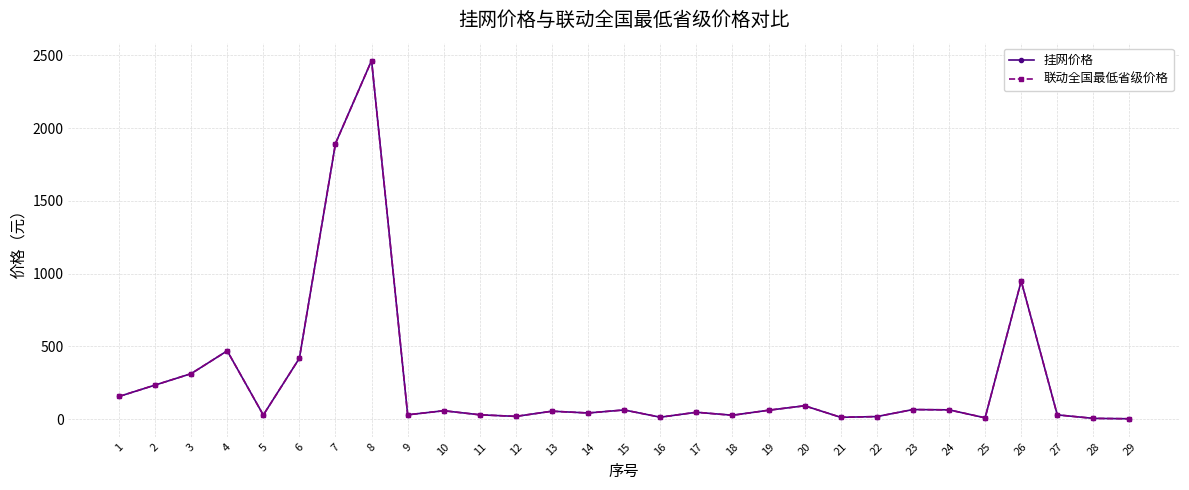

Is the value of 挂网价格 at 6 greater than the value of 联动全国最低省级价格 at 18?

Yes